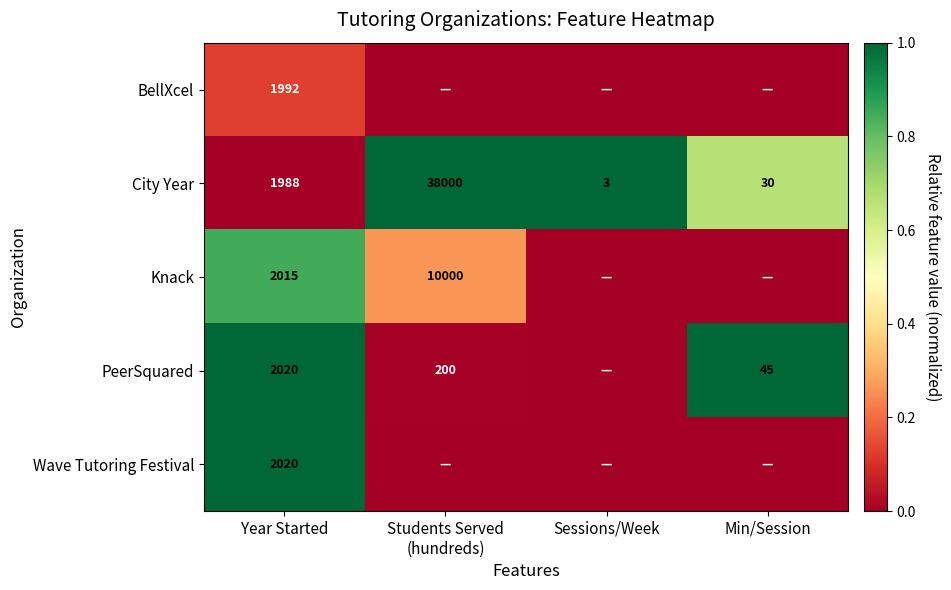

Is it true that Knack equals 1156 at Year Started?

False